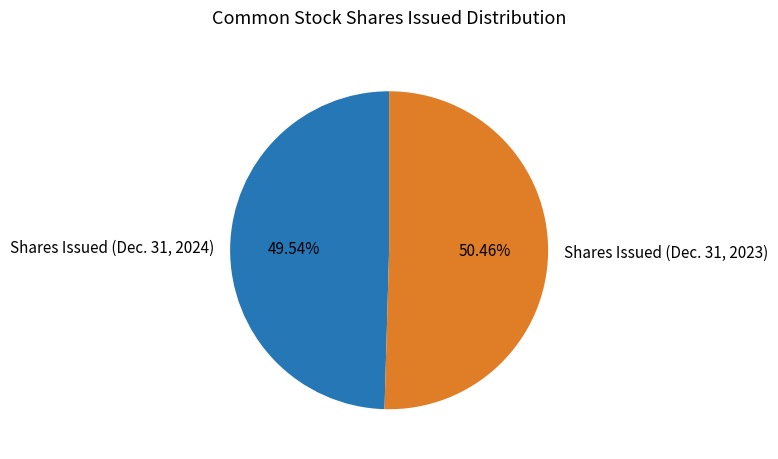

How much of the chart is everything except Shares Issued (Dec. 31, 2024)?

50.5%